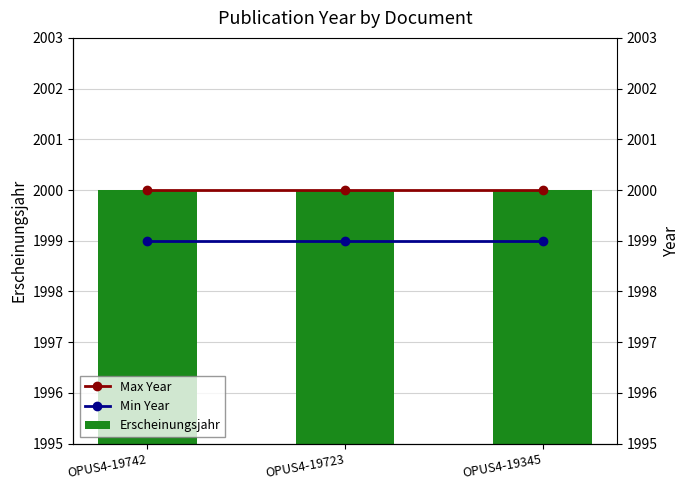

Which series has the largest total across all categories?

Max Year